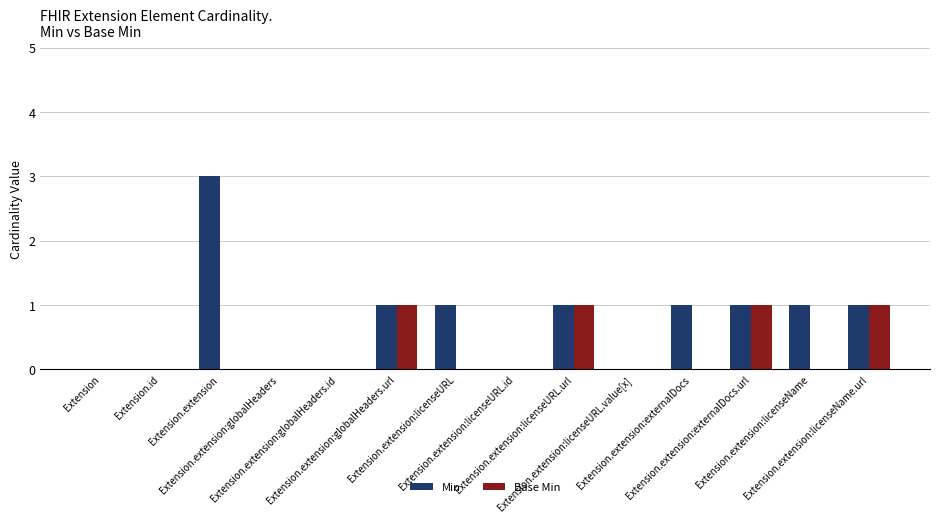

What is the sum of all Min values?

10